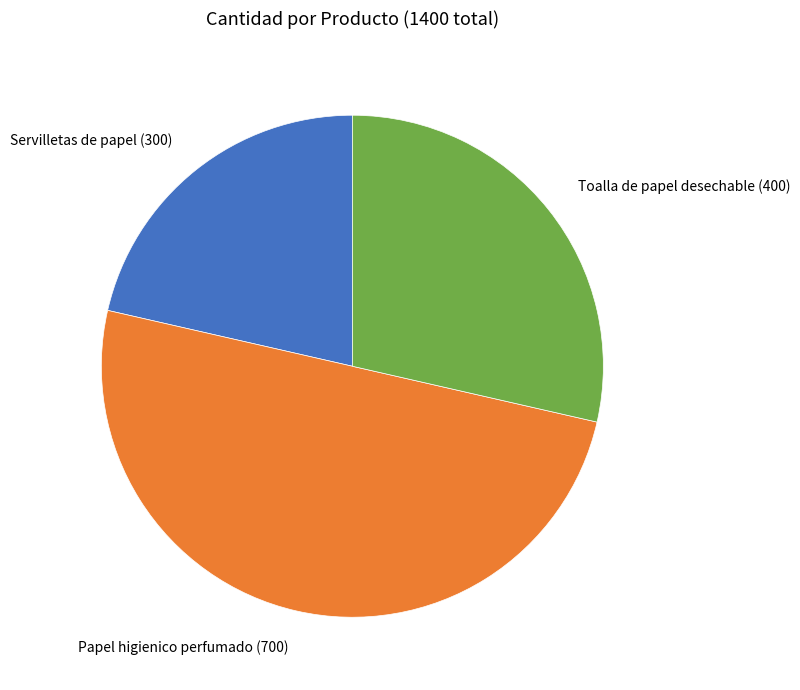

Rank the categories by value from highest to lowest.

Papel higienico perfumado, Toalla de papel desechable, Servilletas de papel